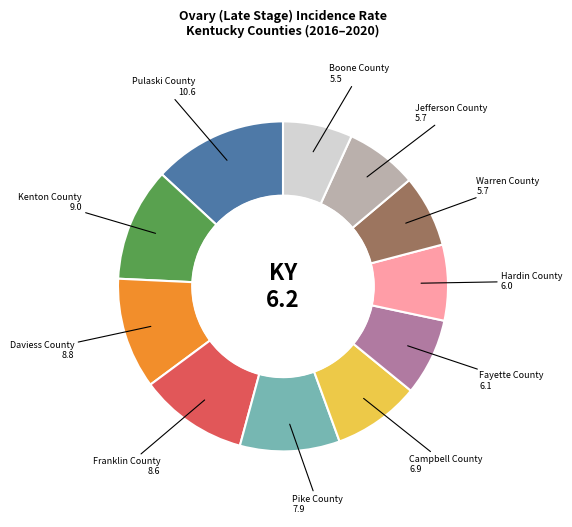

Is there any slice that represents more than half of the pie?

No